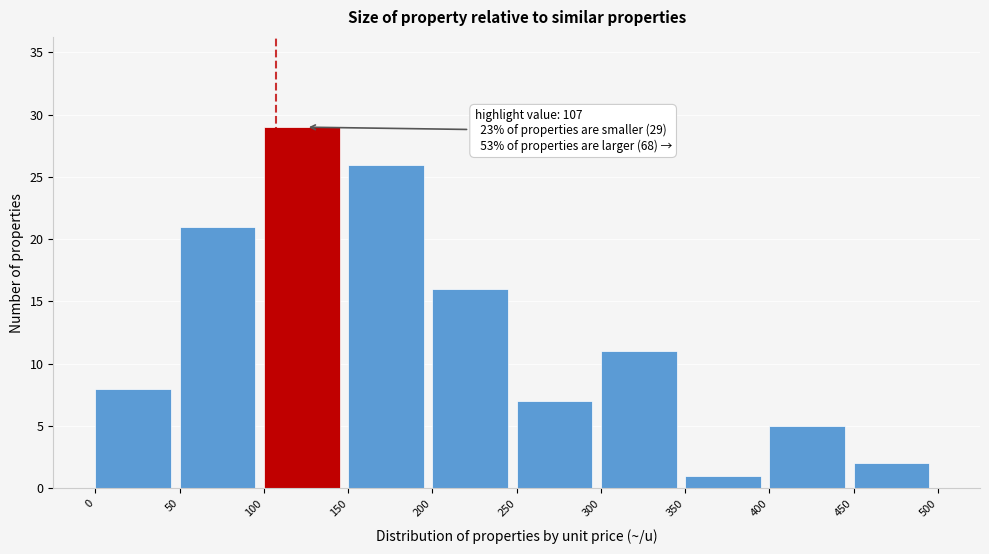

Over which range of the x-axis is the bar tallest?

100 to 150